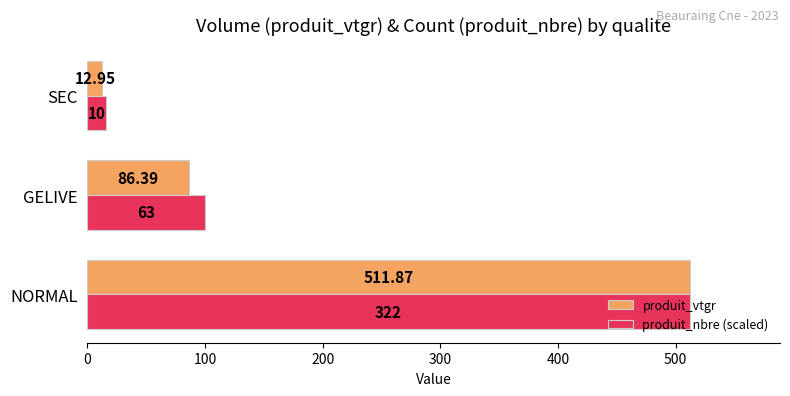

Which series has the largest range (max minus min)?

produit_vtgr